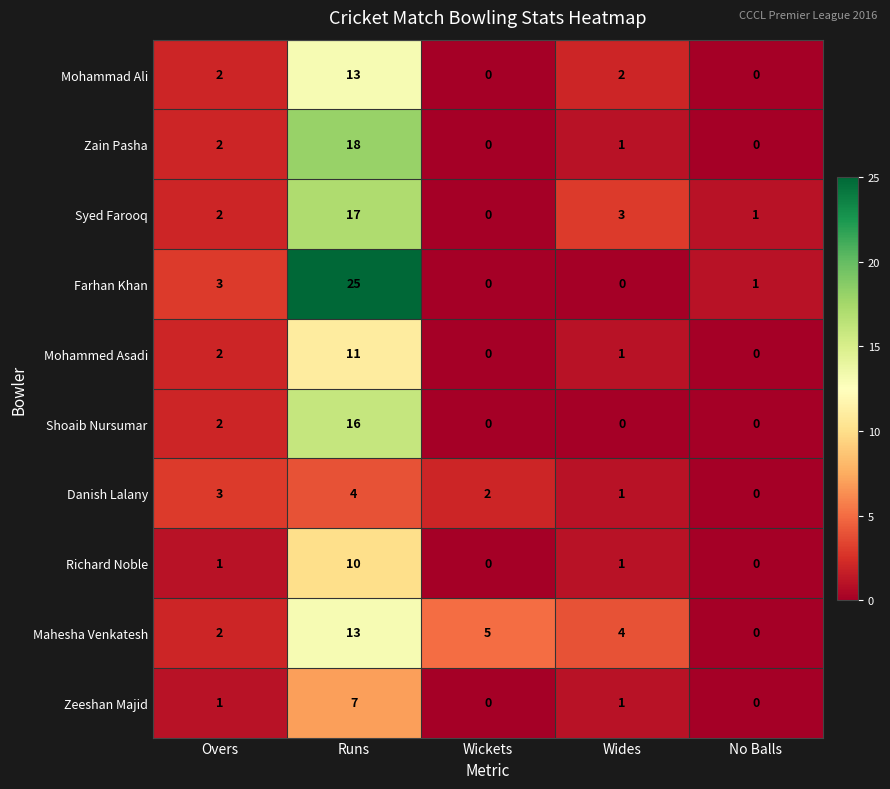

At which label does Mohammed Asadi first exceed 1?

Overs